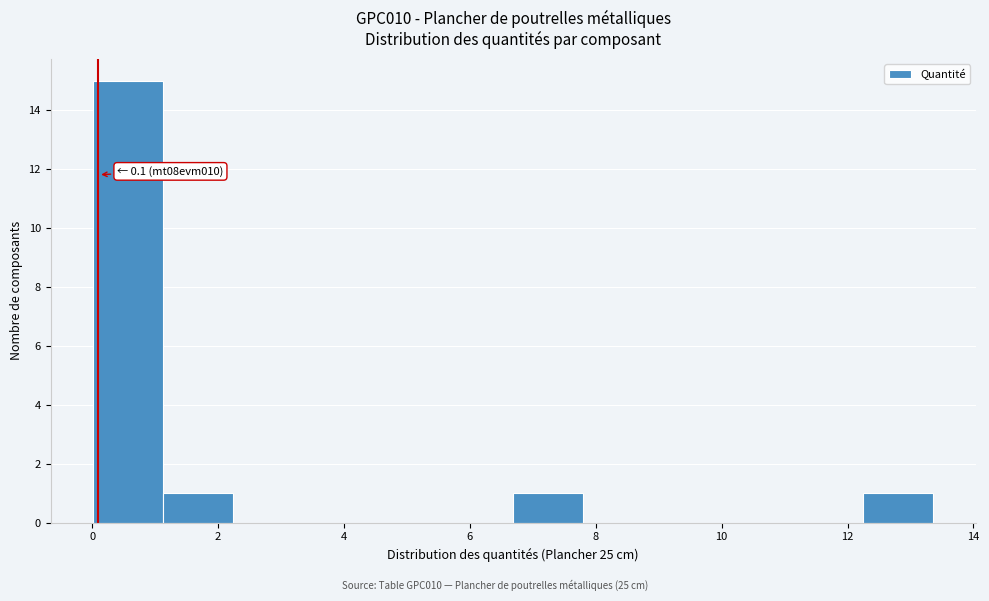

Which range on the x-axis has the tallest bar?

0.0 to 1.2